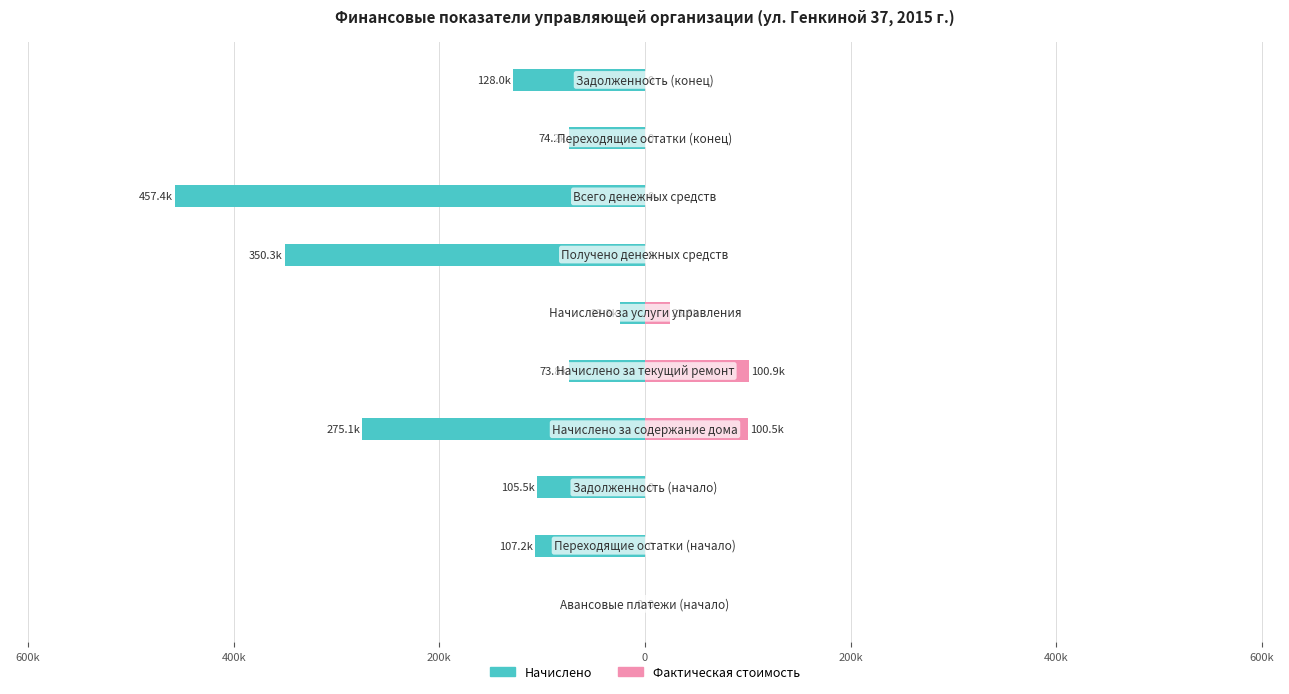

At 800k, list the series in order from smallest to largest.

Начислено, Фактическая стоимость